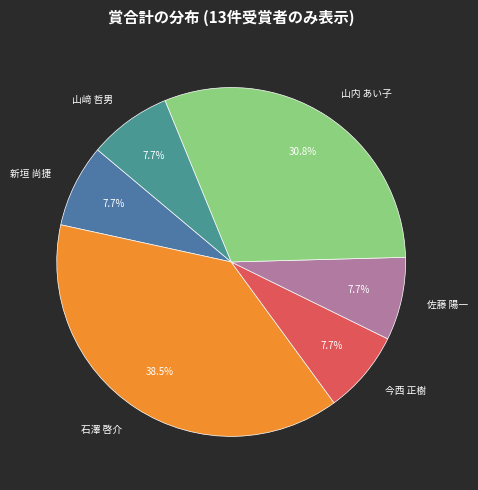

Does 石澤 啓介 represent more than half of the total?

No